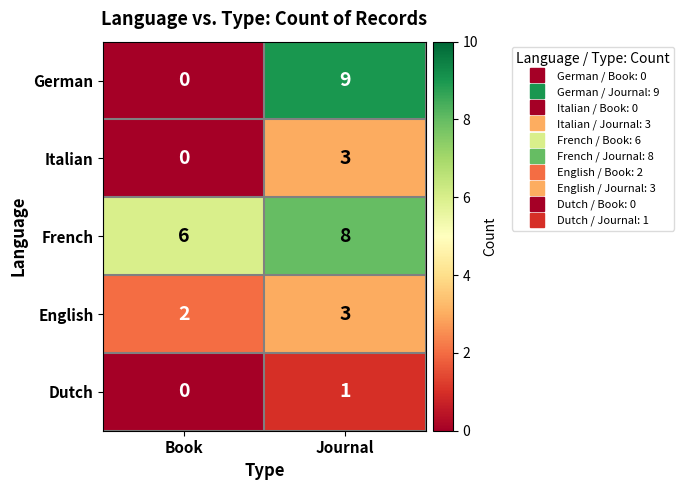

What is the sum of the German values at Journal and Book?

9